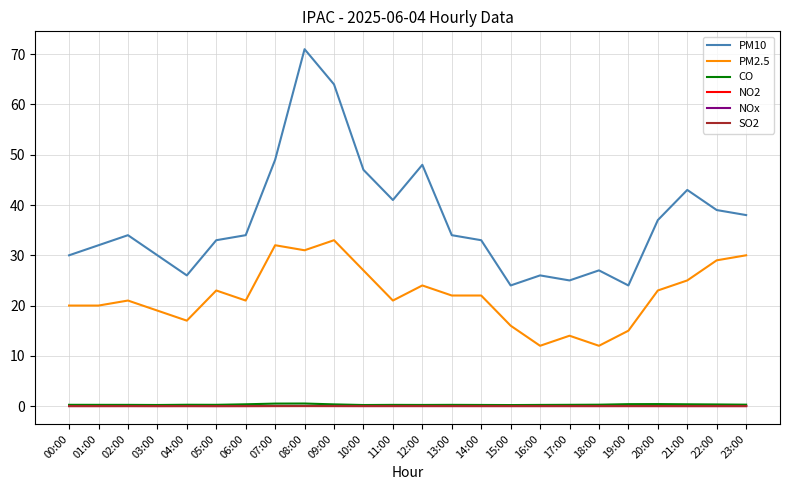

Which series has the widest spread of values?

PM10